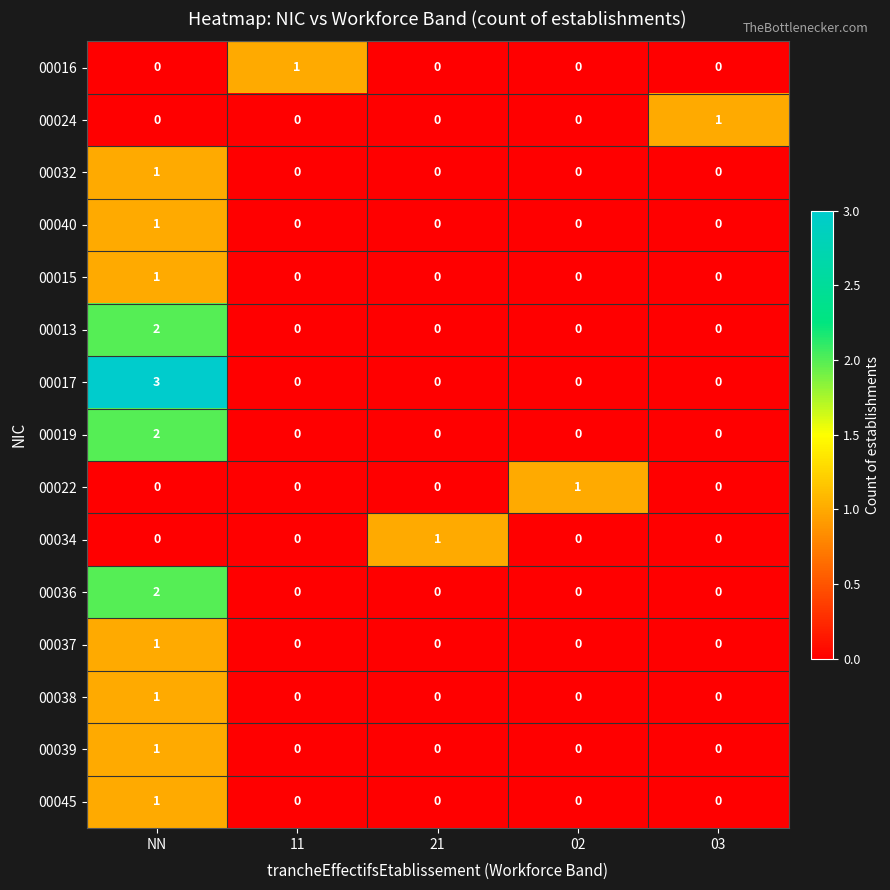

What is the spread (max minus min) of values at NN?

3